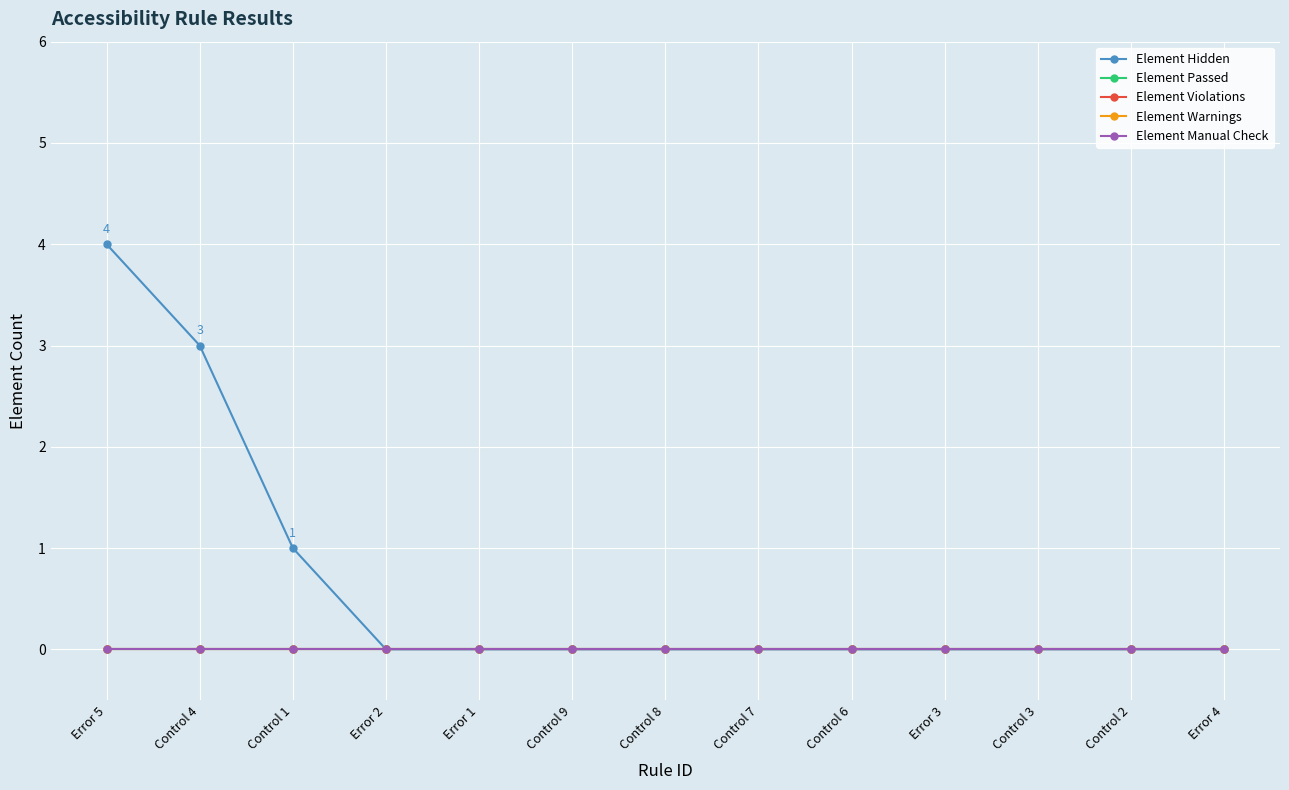

What is the maximum value for Element Hidden?

4